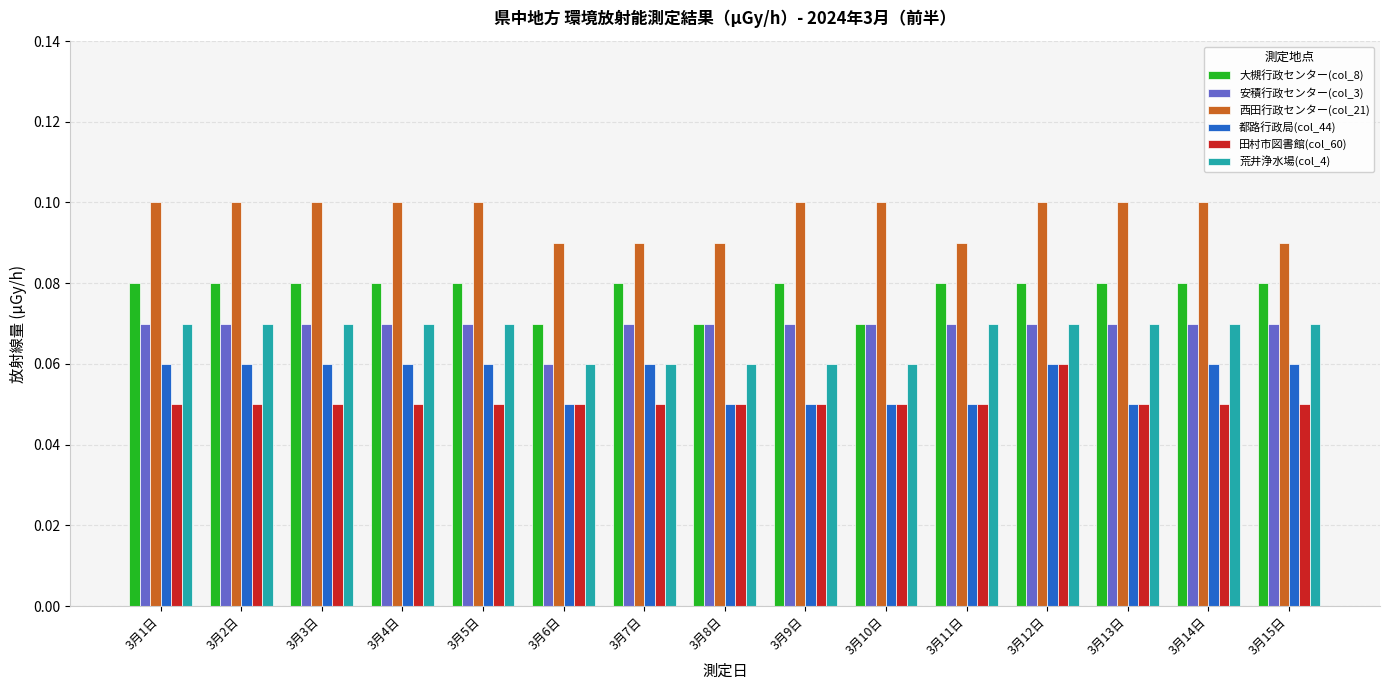

Is it true that 都路行政局(col_44) equals 0.0 at 3月7日?

False